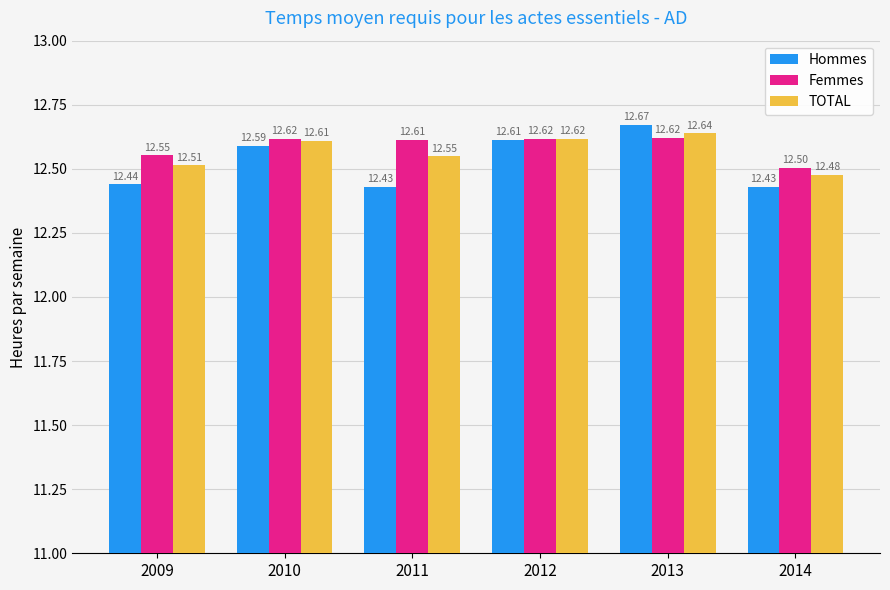

List the series in order of their peak value, lowest first.

Femmes, TOTAL, Hommes